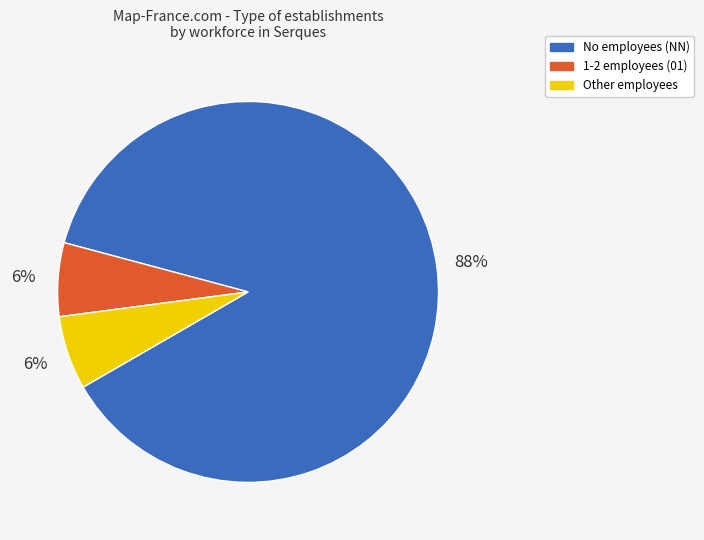

Is there any slice that represents more than half of the pie?

Yes